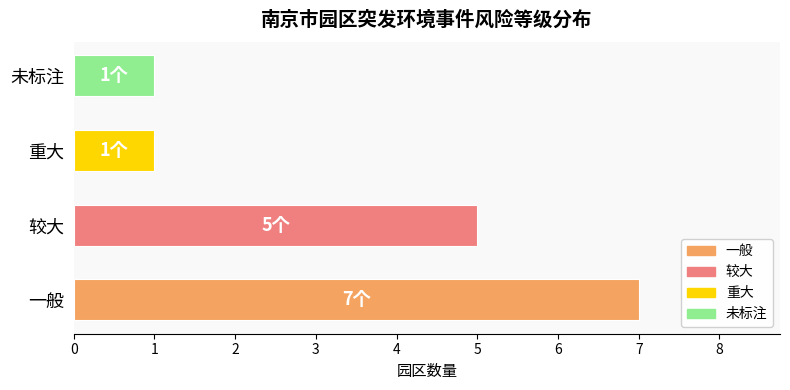

Which has a higher value, 较大 or 未标注?

较大